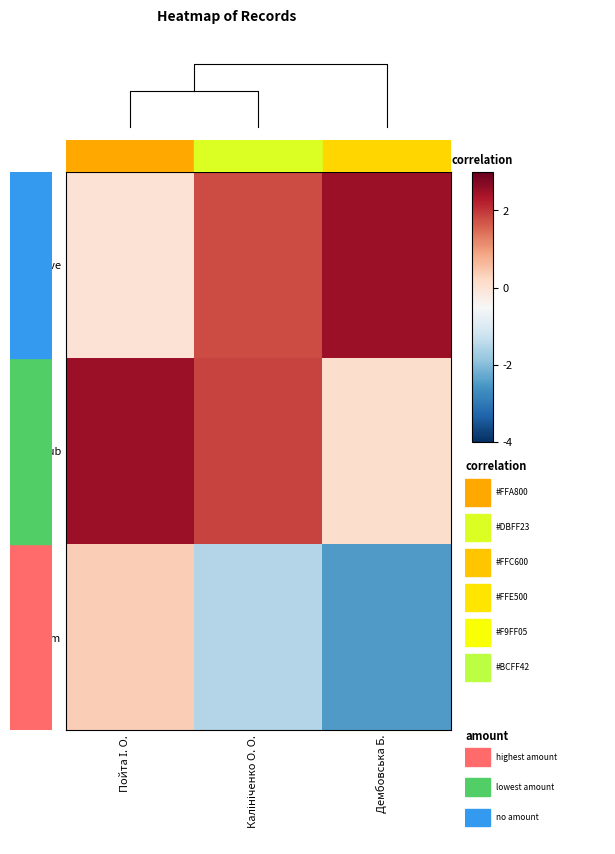

How many values in the archive series exceed 1?

2